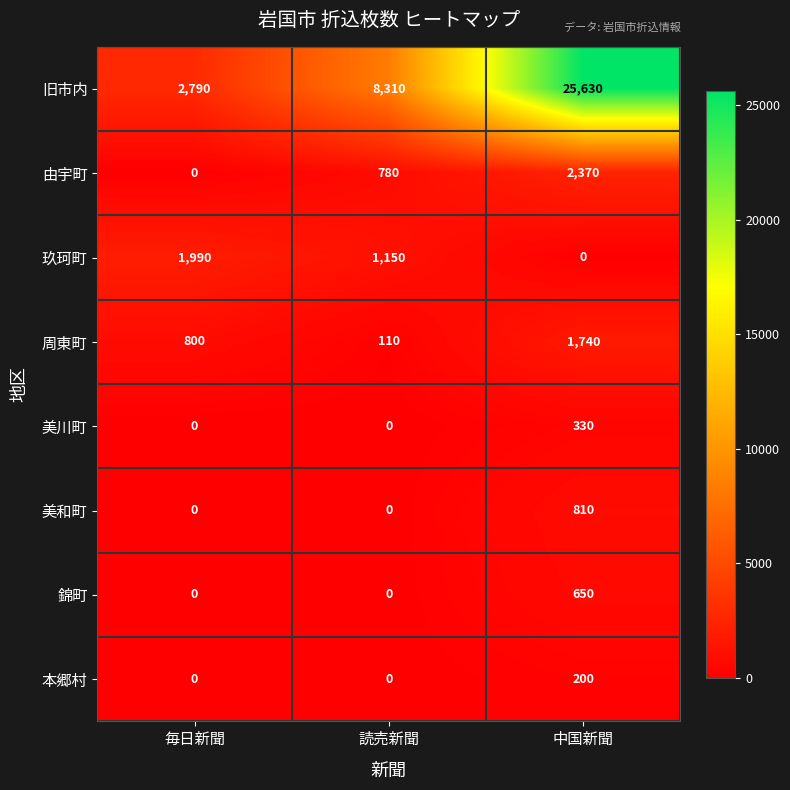

Which category has the lowest value in the 由宇町 series?

毎日新聞